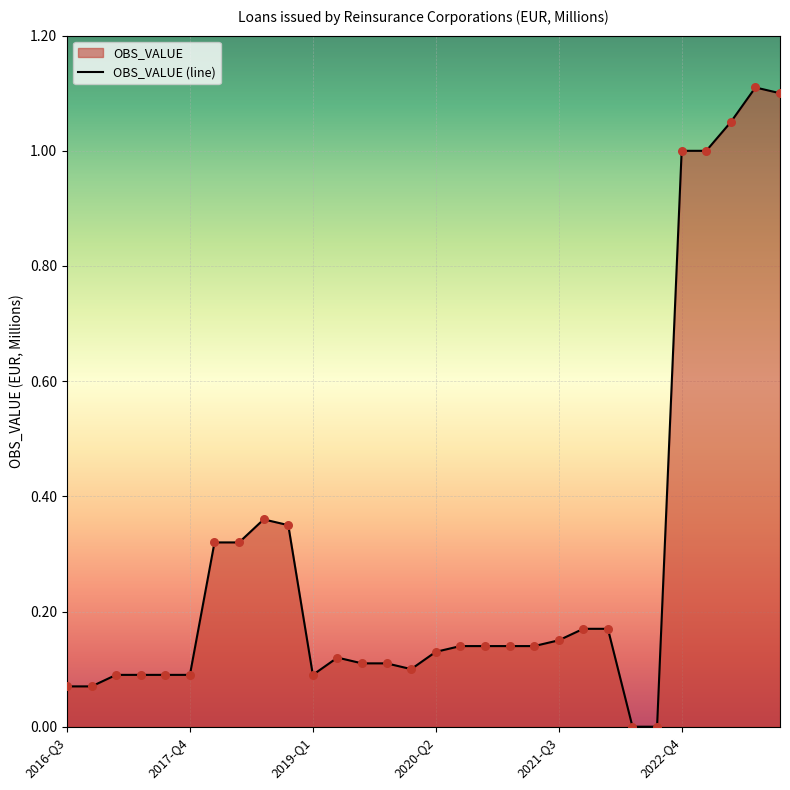

Between 2019-Q1 and 2021-Q3, which is larger?

2021-Q3